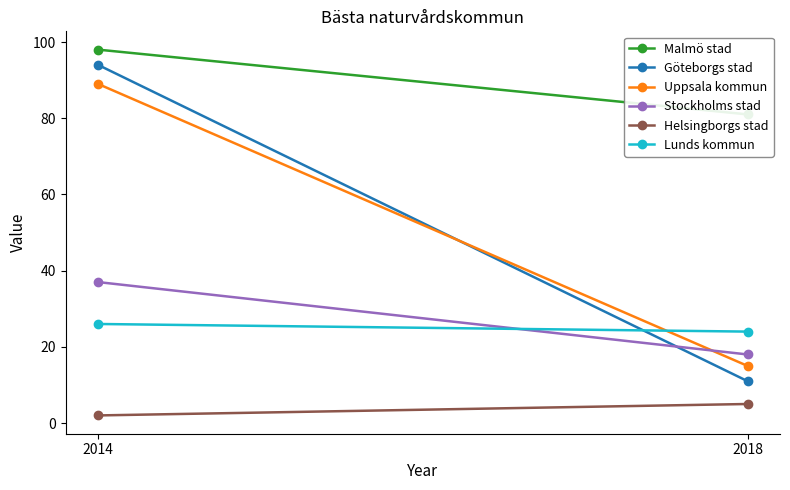

Between 2014 and 2018, which series saw the biggest shift?

Göteborgs stad